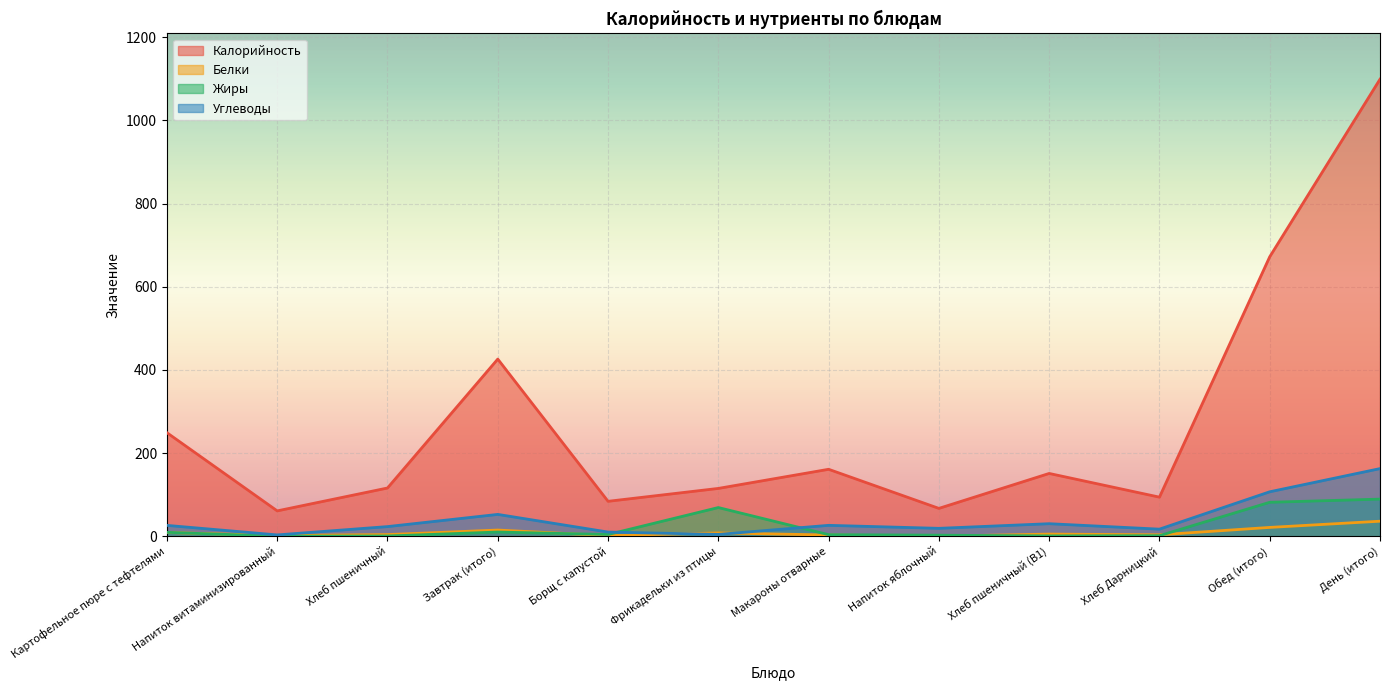

Does the chart display data point markers on the line(s)?

No